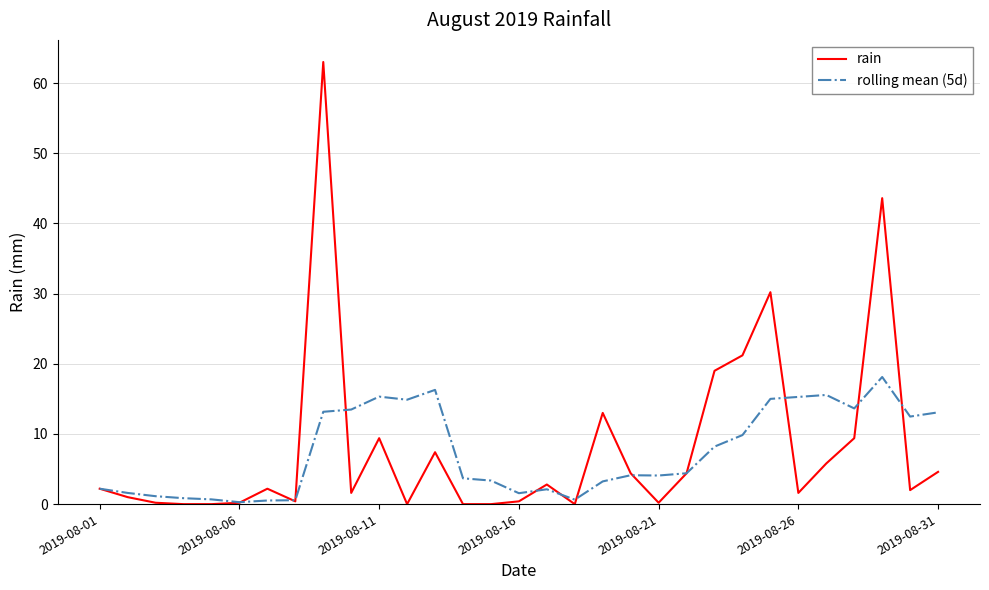

Which series has the largest total across all categories?

rain